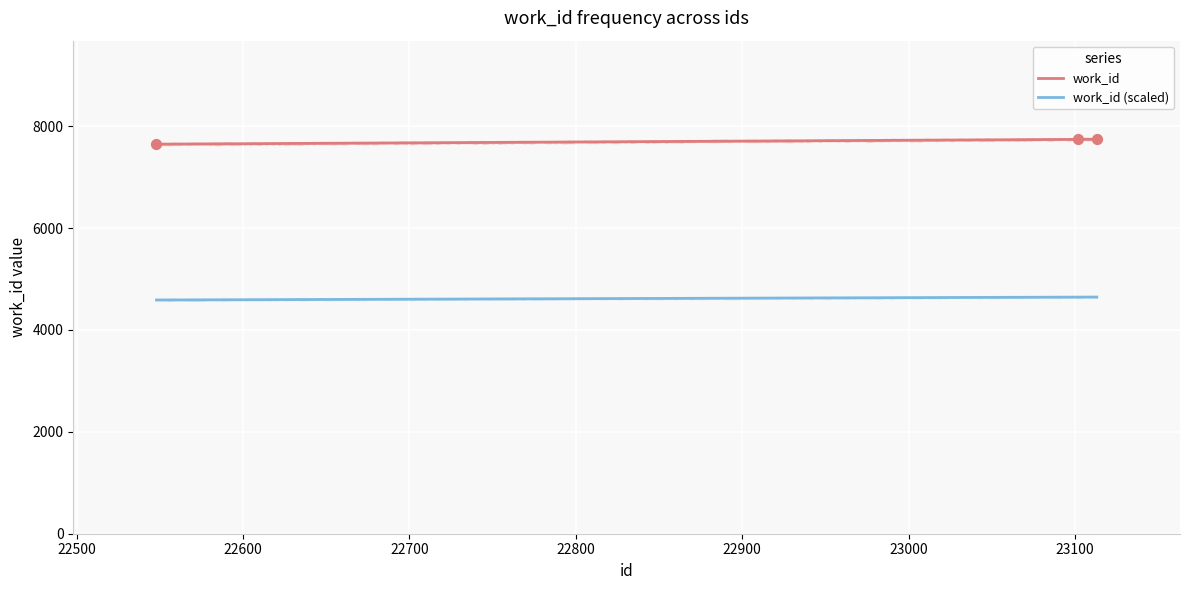

What is the ratio of the value at 23102 to the value at 23113?

1.0